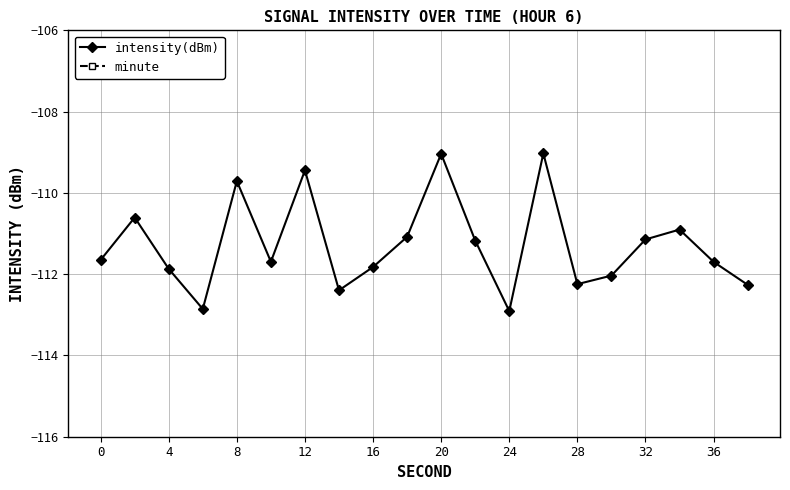

How many interior local valleys does the intensity(dBm) series have?

5